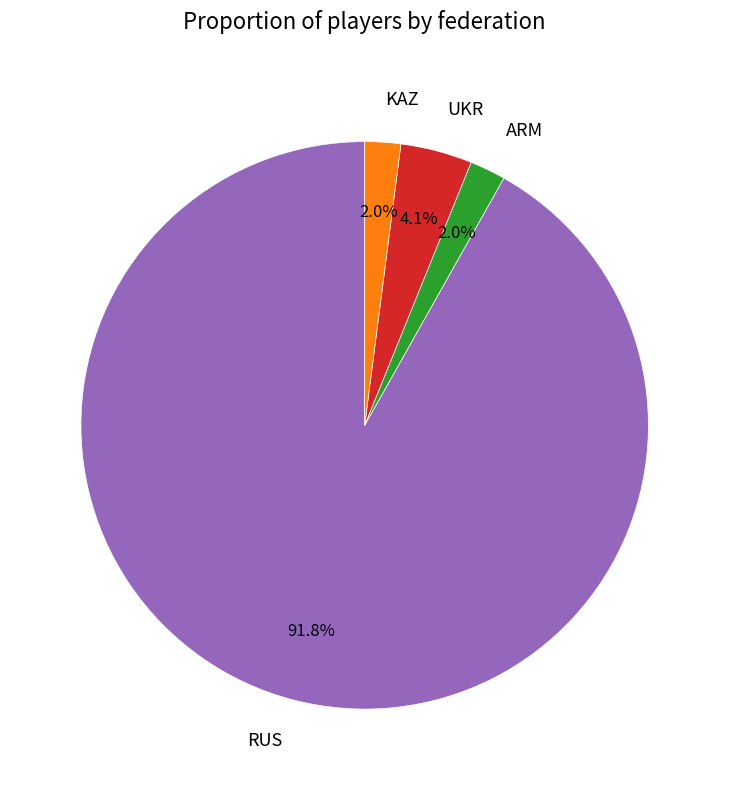

Which has a higher value, ARM or RUS?

RUS